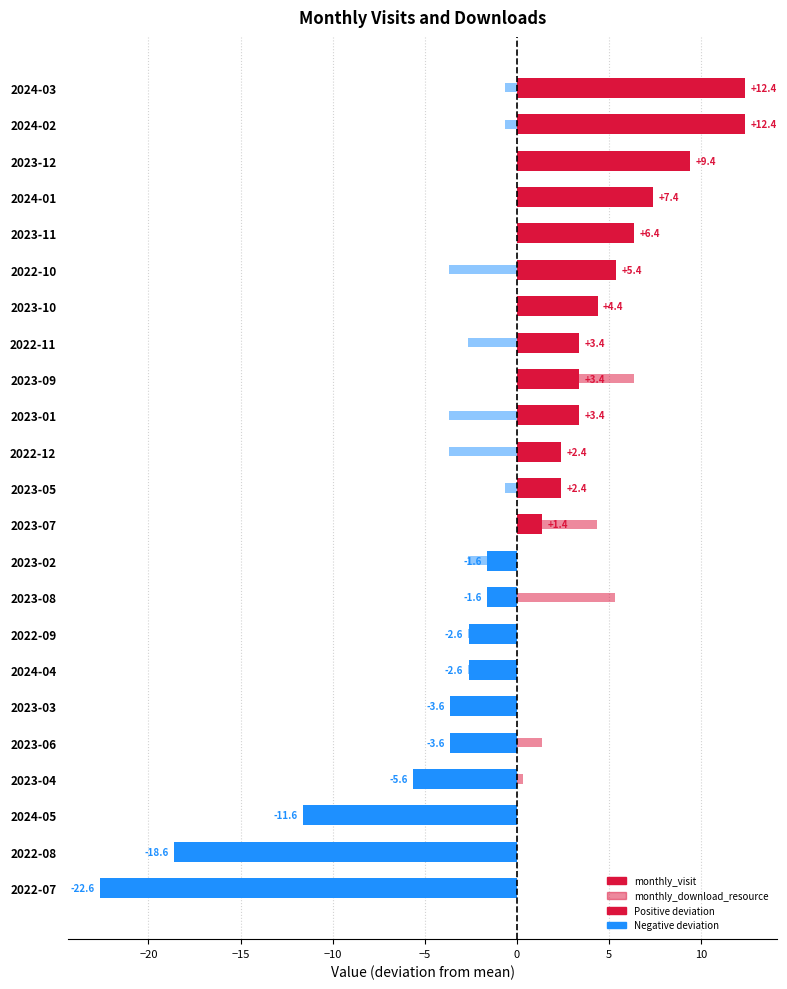

Which series has the largest total across all categories?

monthly_download_resource (deviation)